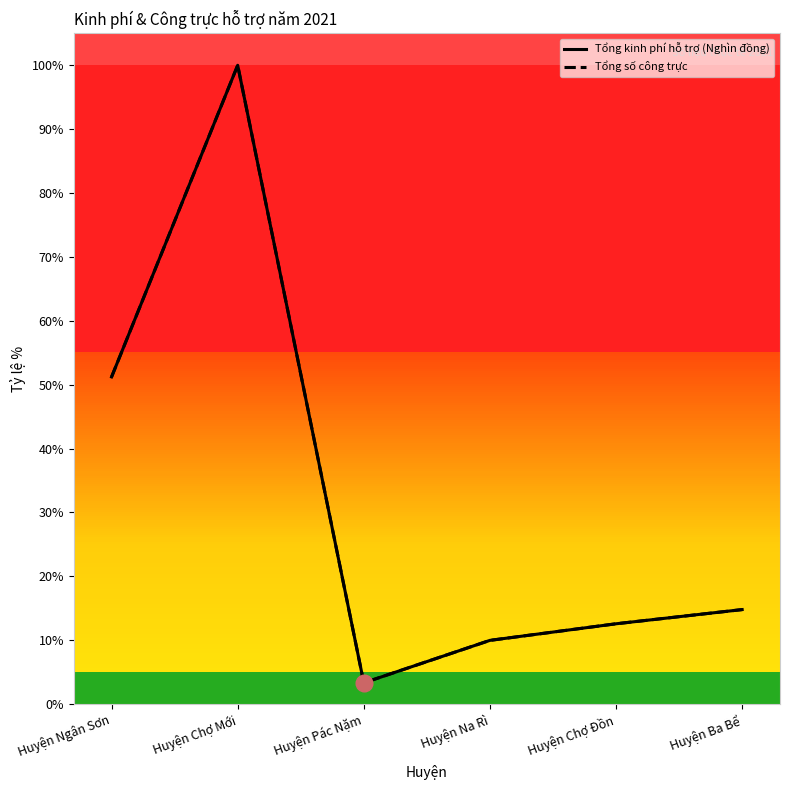

Which category has the highest value in the Tổng kinh phí hỗ trợ (Nghìn đồng) series?

Huyện Chợ Mới